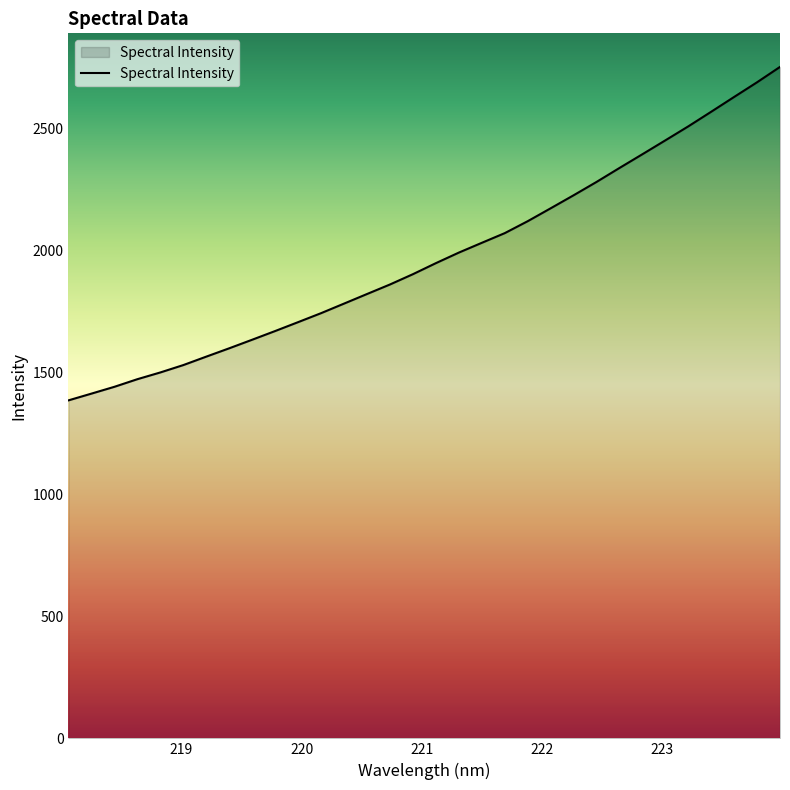

What is the maximum value shown in the chart?

2750.5